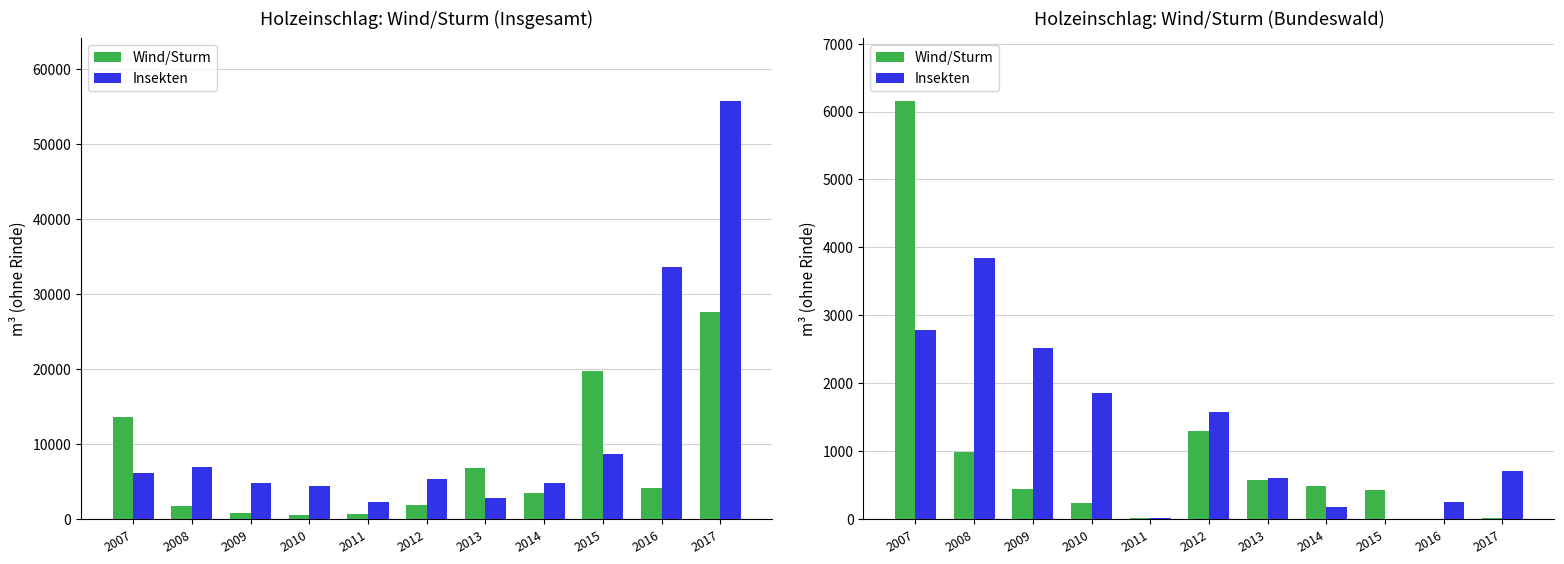

True or false: Wind/Sturm has a value of 0.6 at 2016.

False